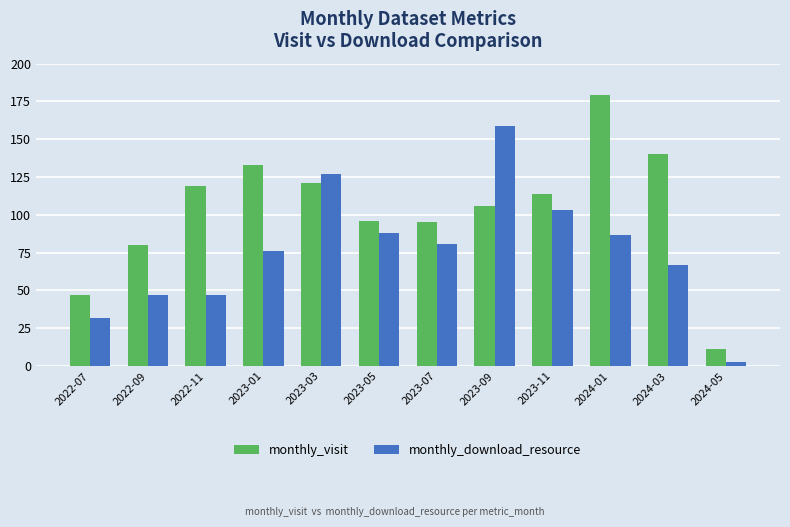

What is the sum of all monthly_download_resource values?

917